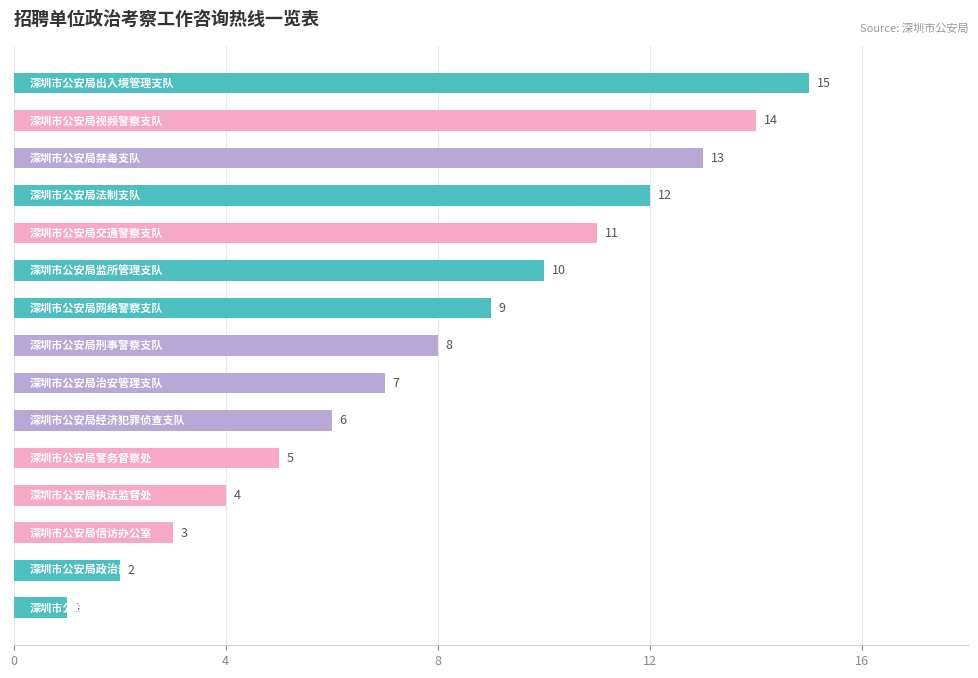

How many bars are there in total?

15